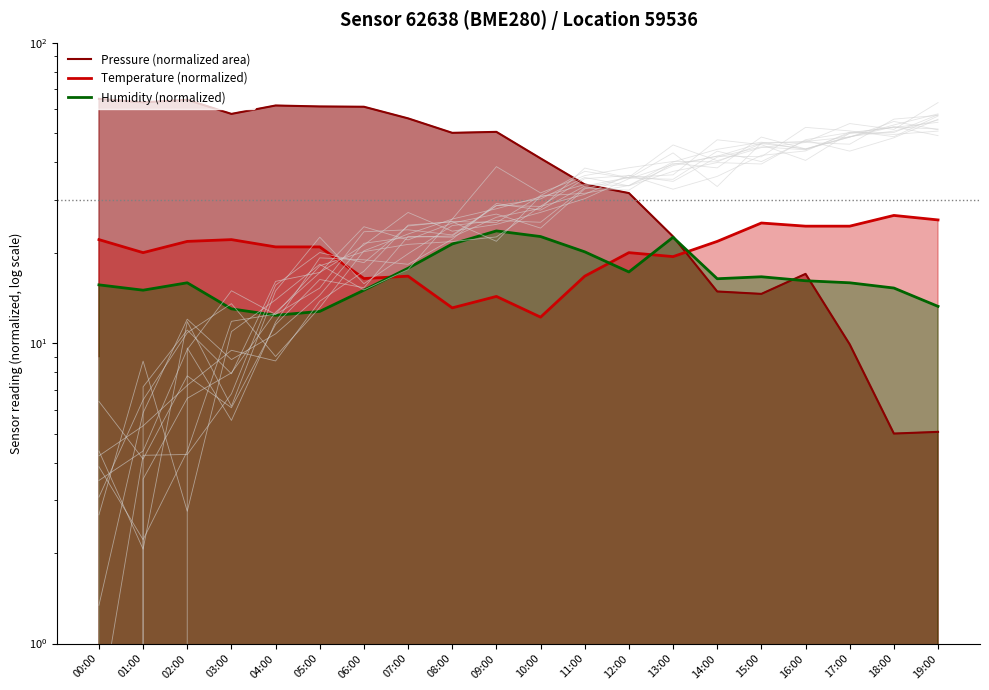

What is the difference between the maximum and minimum values in the pressure series?

60.0